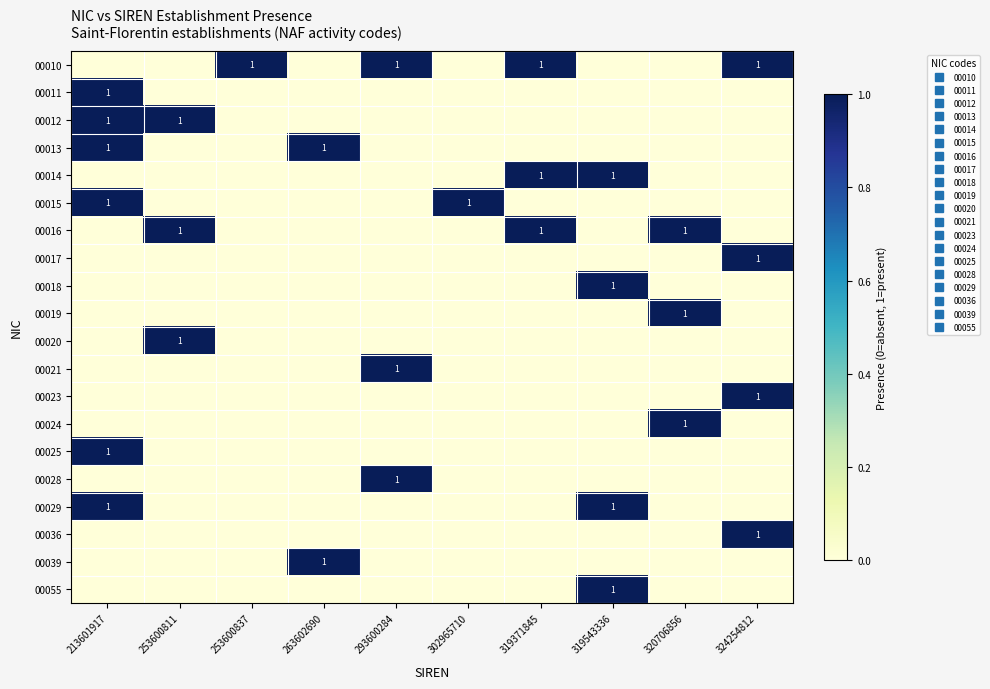

The value of 00039 at 253600837 is 0. True or false?

True